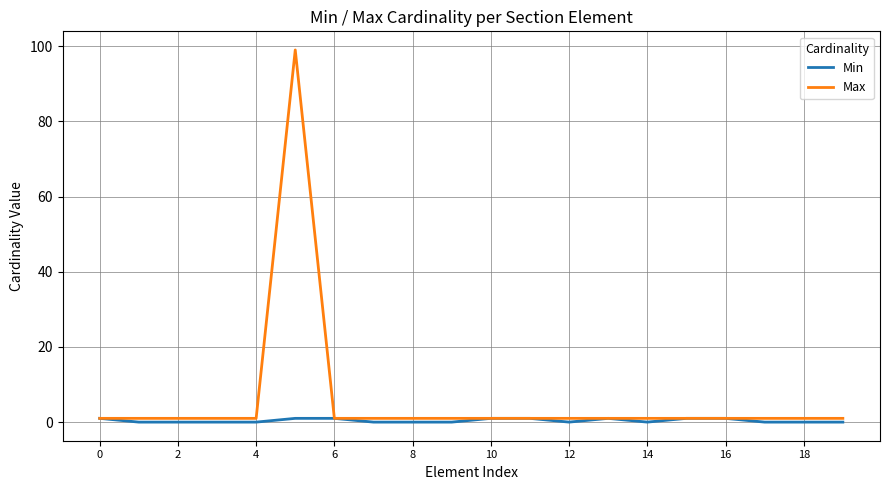

List the series in order of their peak value, lowest first.

Min, Max